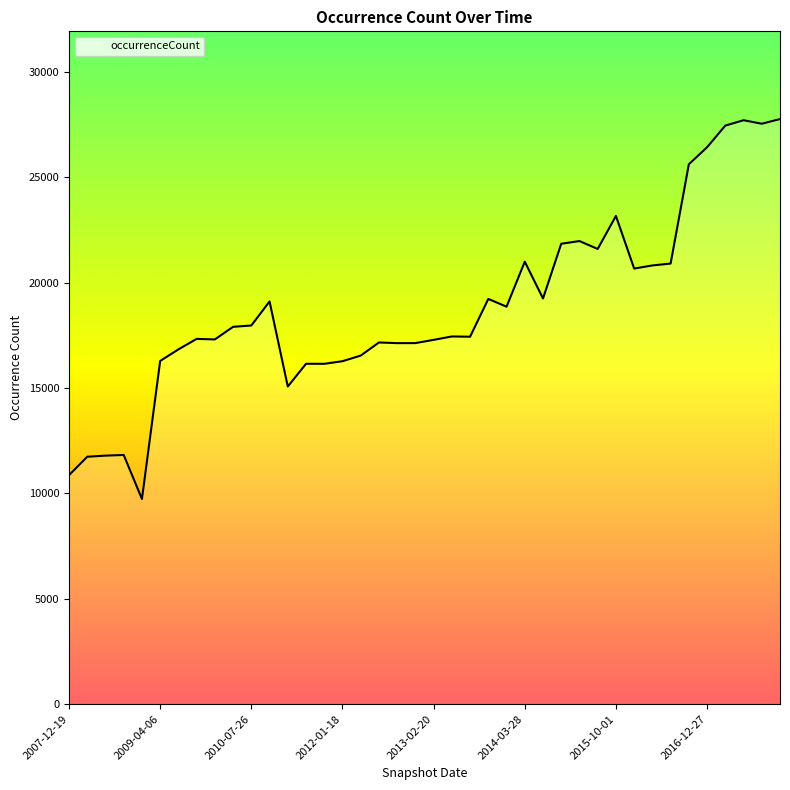

What is the greatest value displayed?

27755